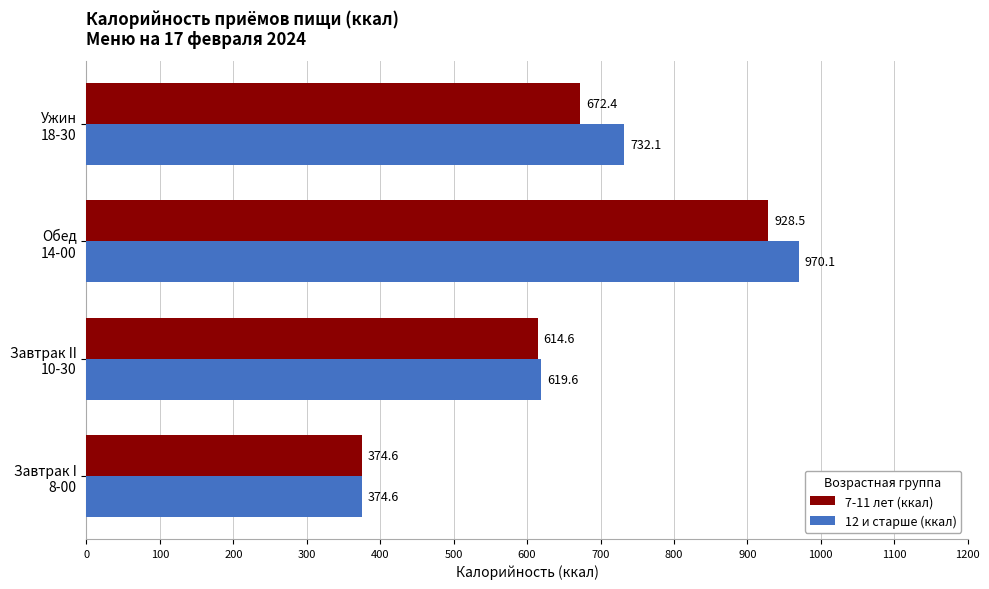

Rank the series by their average value, from highest to lowest.

12 и старше (ккал), 7-11 лет (ккал)